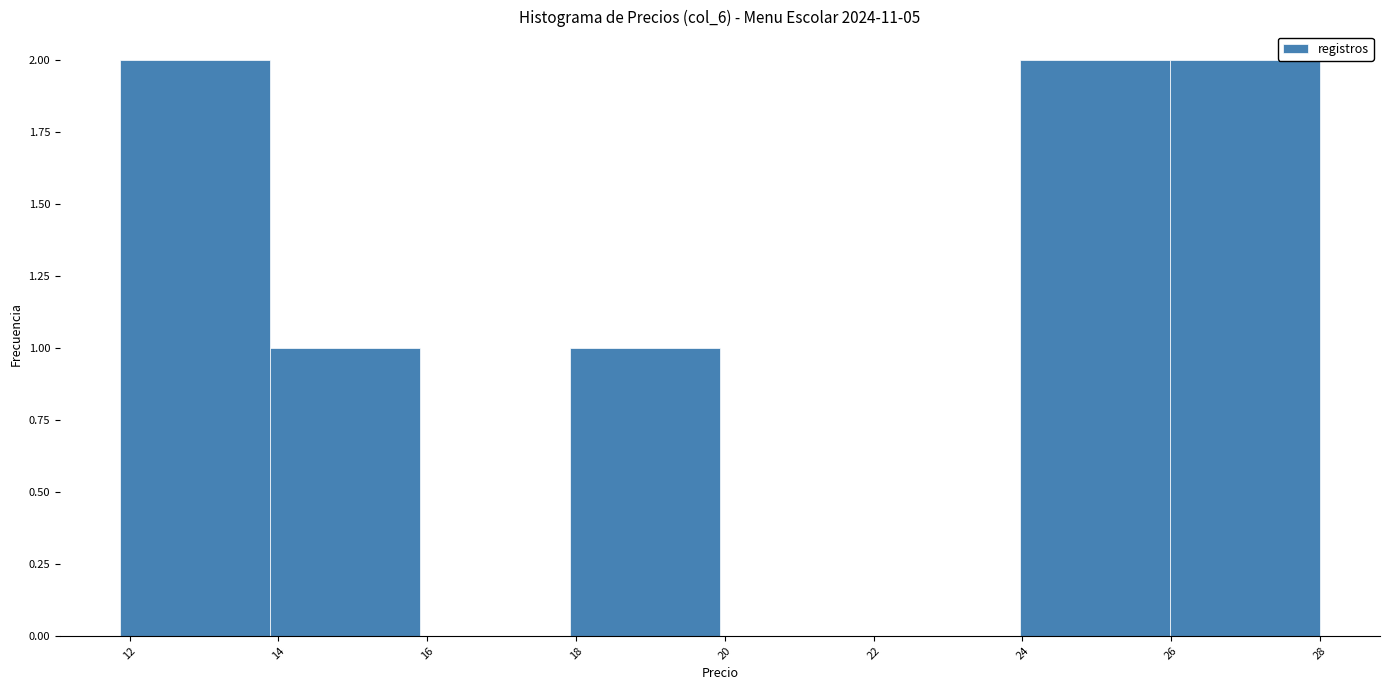

What is the height of the bar covering 11.8 to 13.8 on the x-axis? Neither the bar edges nor the heights are printed on the chart, so give them approximately, as read against the axes.

2